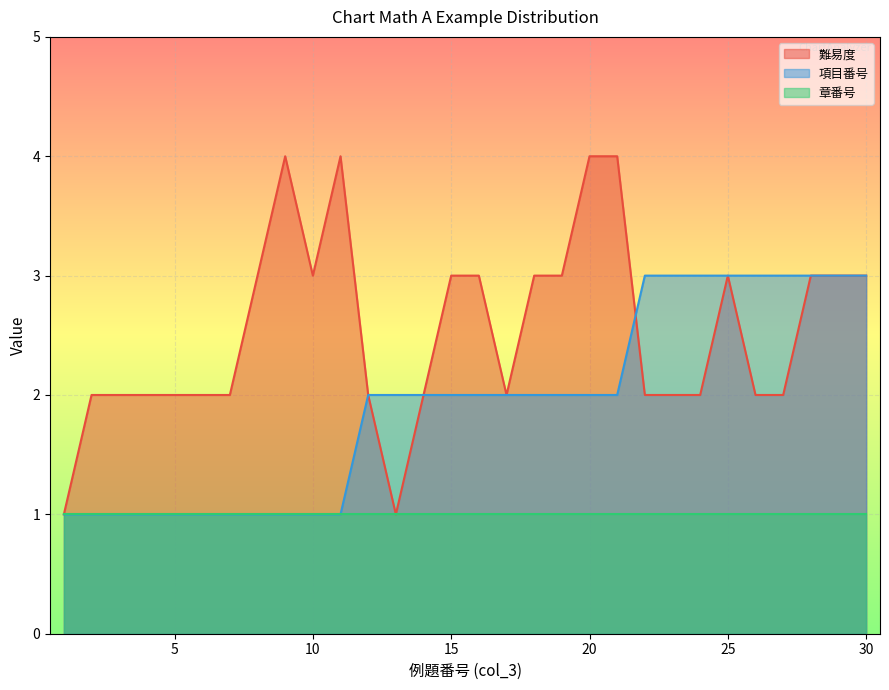

Rank the series by their average value, from lowest to highest.

章番号, 項目番号, 難易度